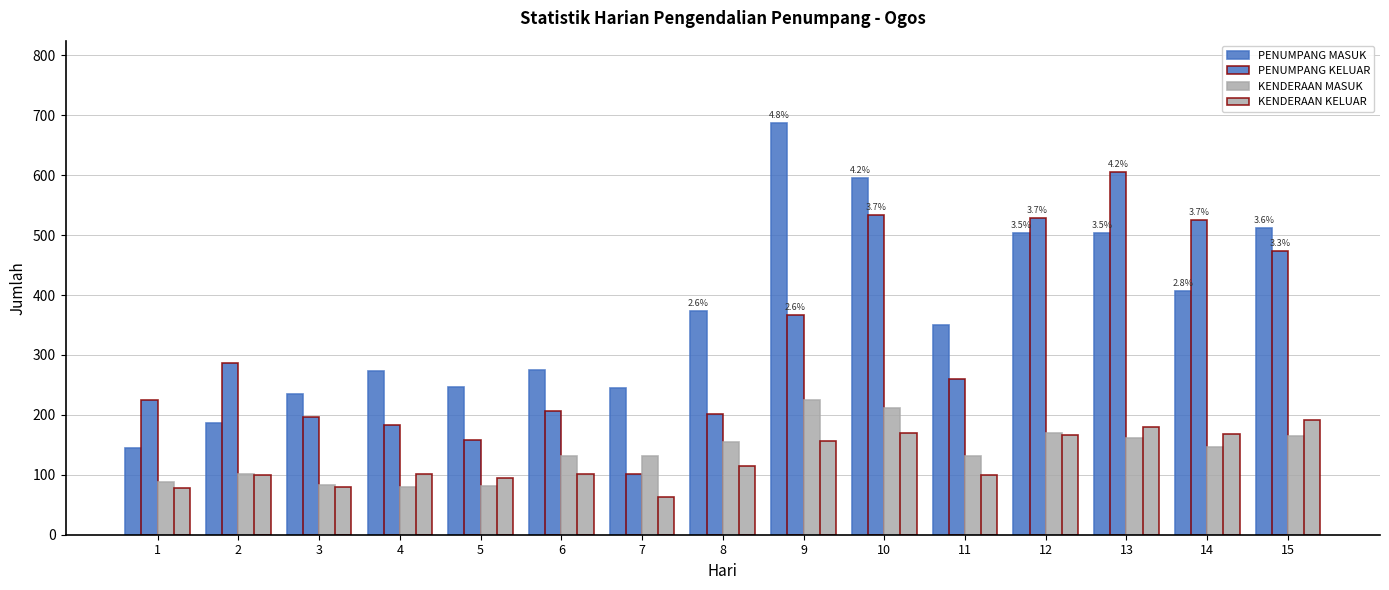

Does the chart contain any negative values?

No